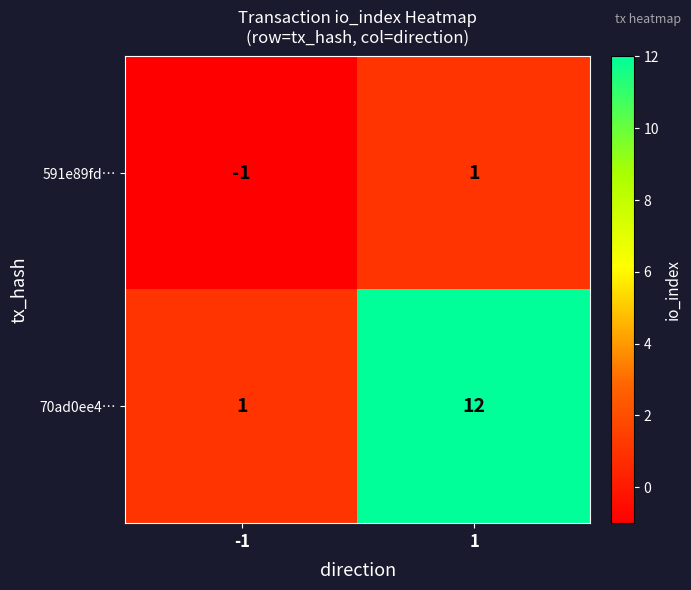

True or false: 591e89fd… has a value of 0 at 1.

False